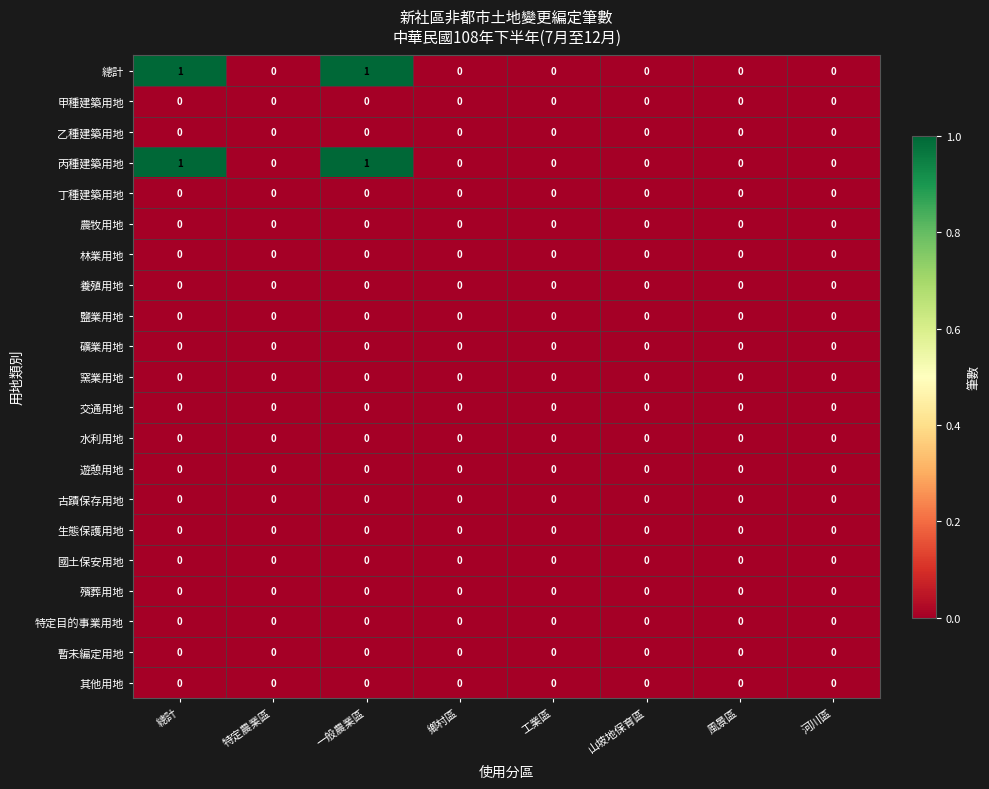

Is it true that 古蹟保存用地 equals 0 at 工業區?

True